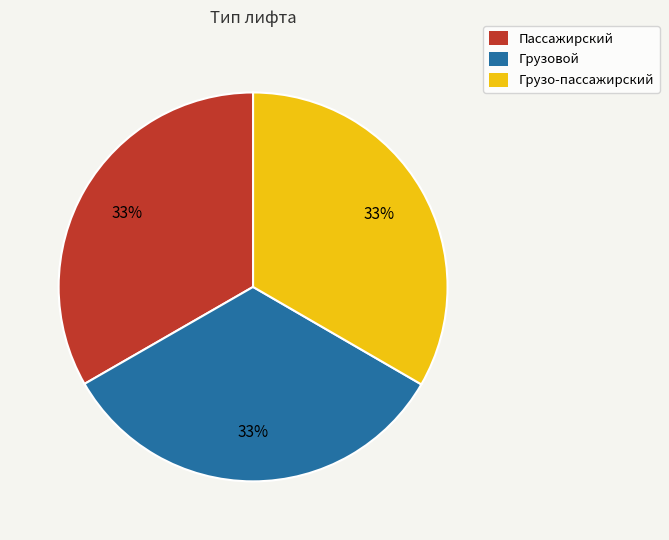

To the nearest percent, what portion does Грузо-пассажирский represent?

33%